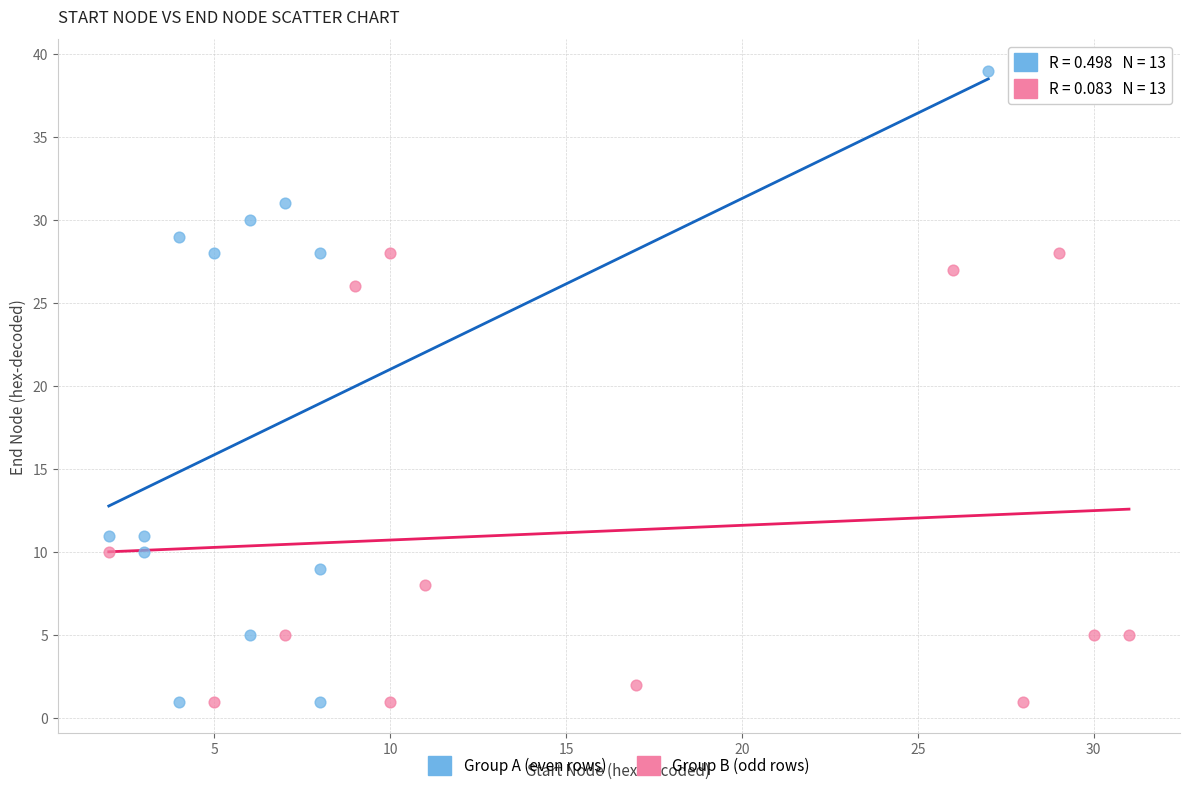

Which series has the largest Y range (max minus min)?

Group A (even rows)